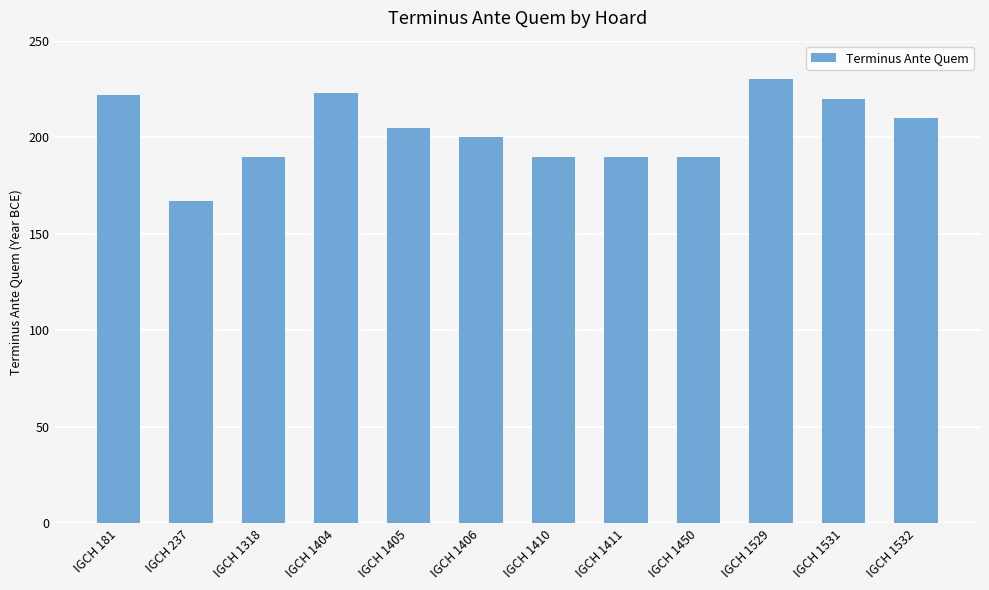

Approximately how many times larger is the value at IGCH 1532 compared to IGCH 1318?

1.1